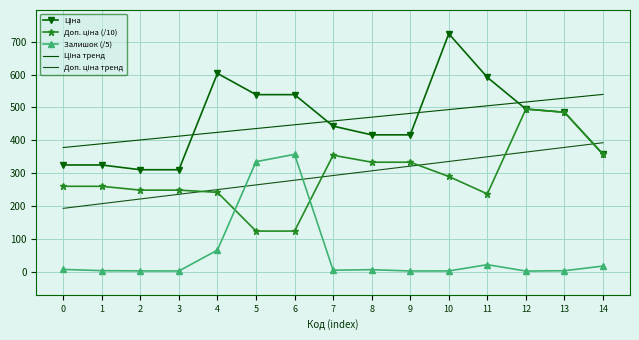

What is the sum of the Ціна тренд values at 6 and 10?

940.7